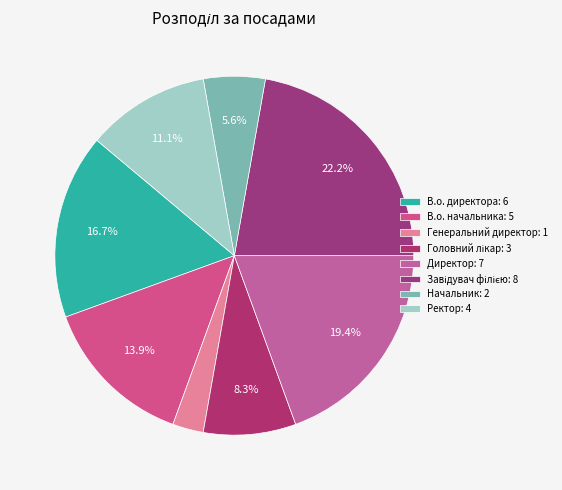

What percentage is the Завідувач філією slice, to the nearest percent?

22%